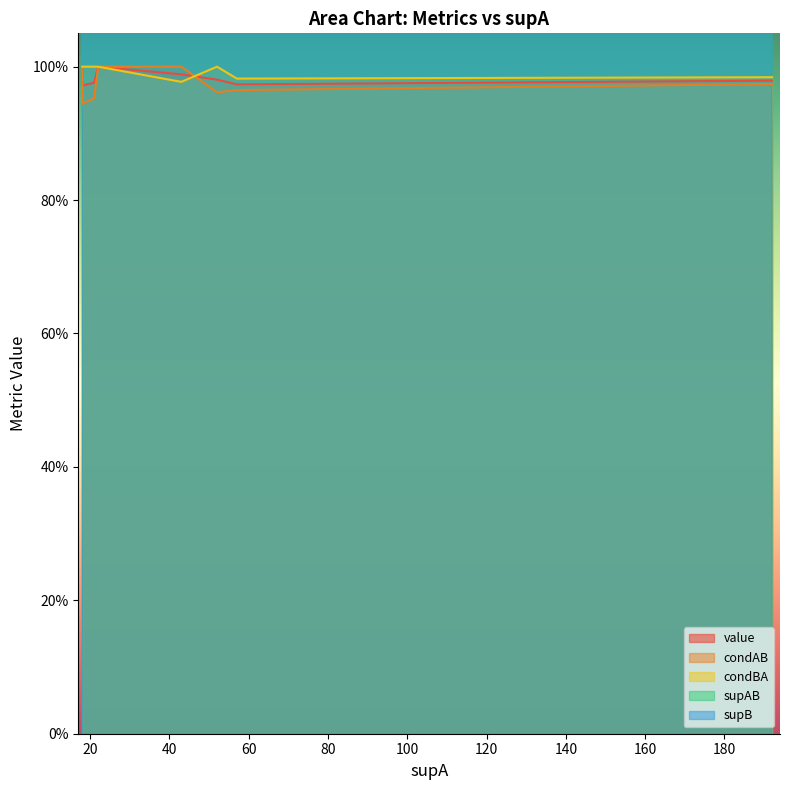

Count the condBA values in the range 1 to 2.

17